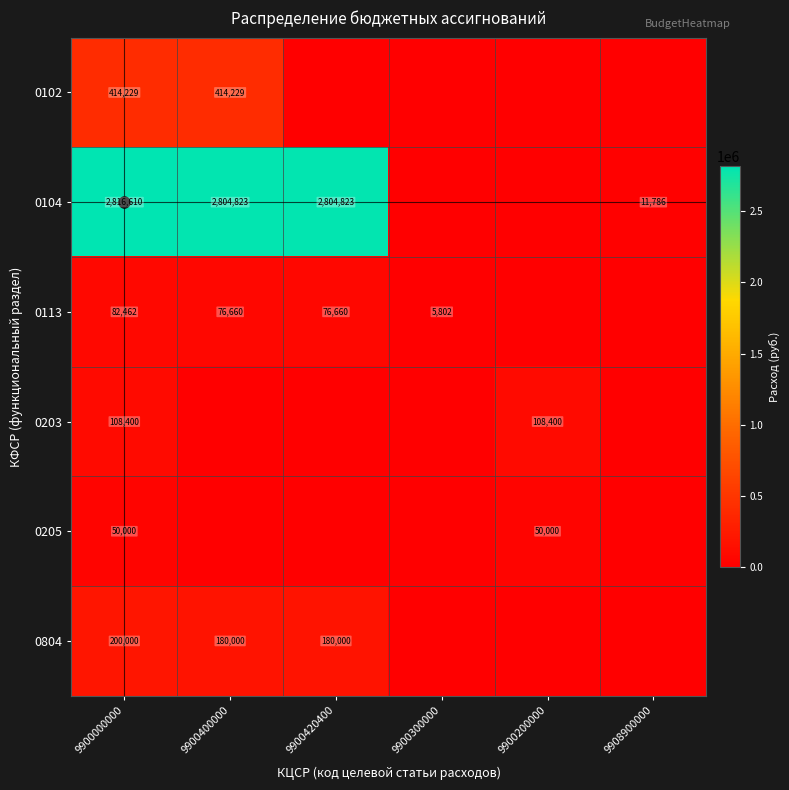

What is the spread (max minus min) of values at 9908900000?

11786